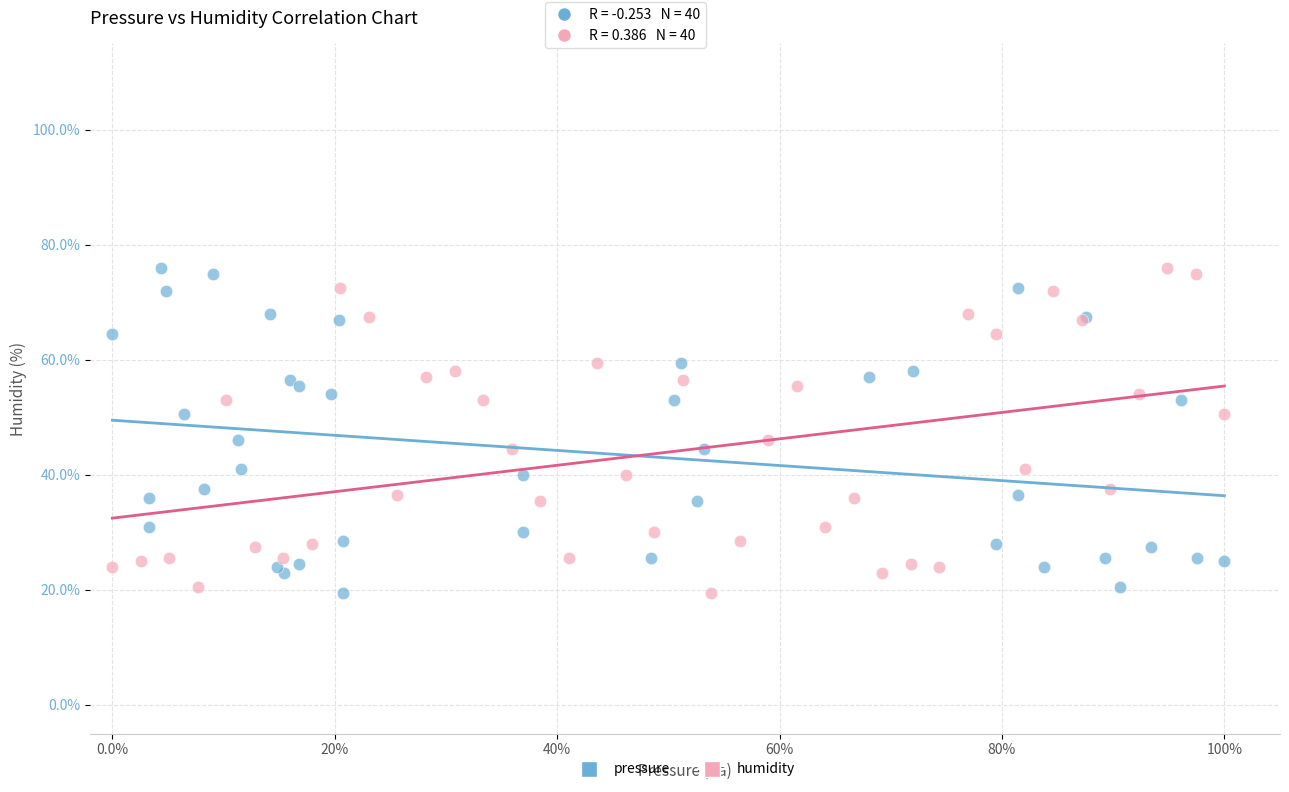

What are all the series names shown in the legend?

pressure, humidity